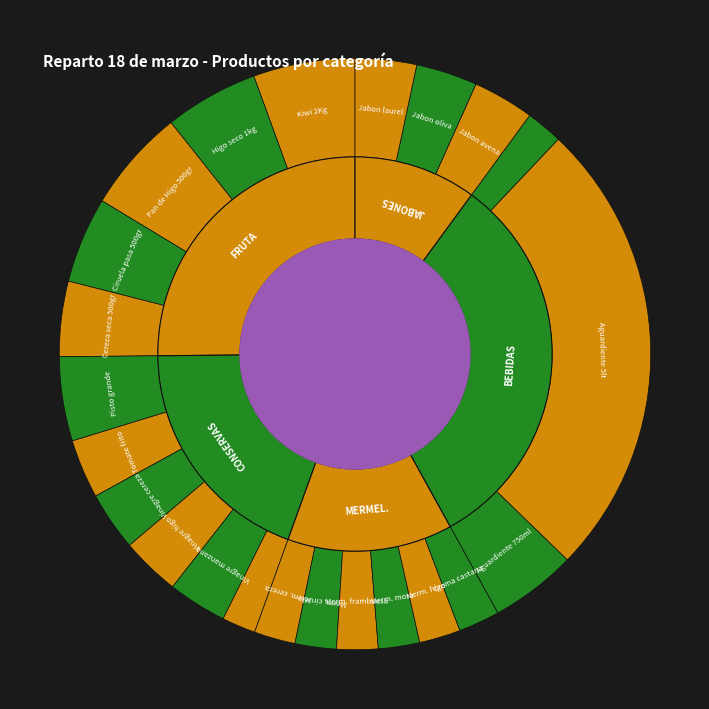

What is the change in value from FRUTA to JABONES?

-3.9